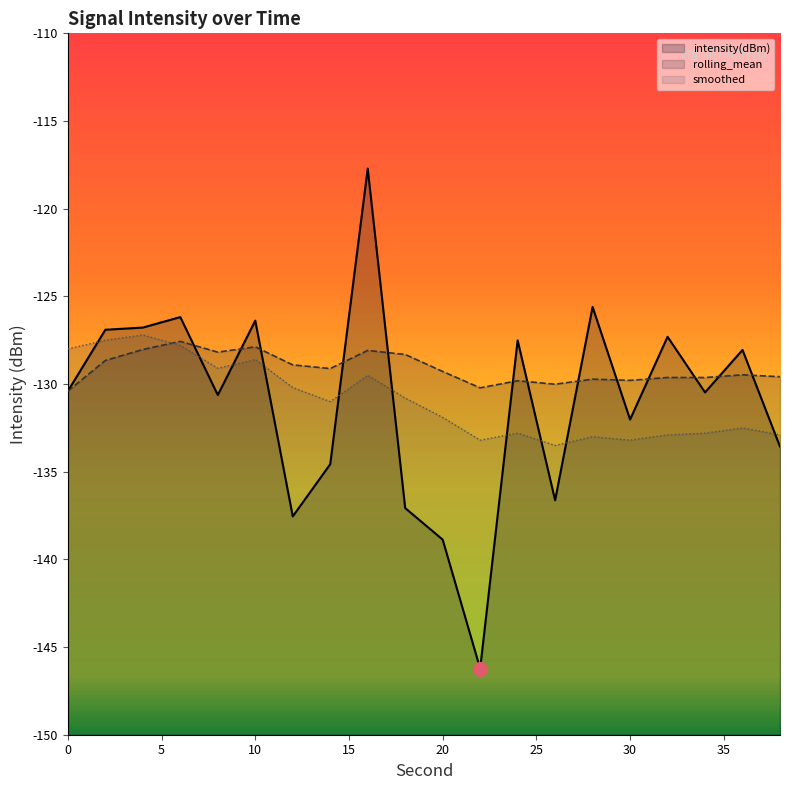

How many lines are shown in the chart?

3